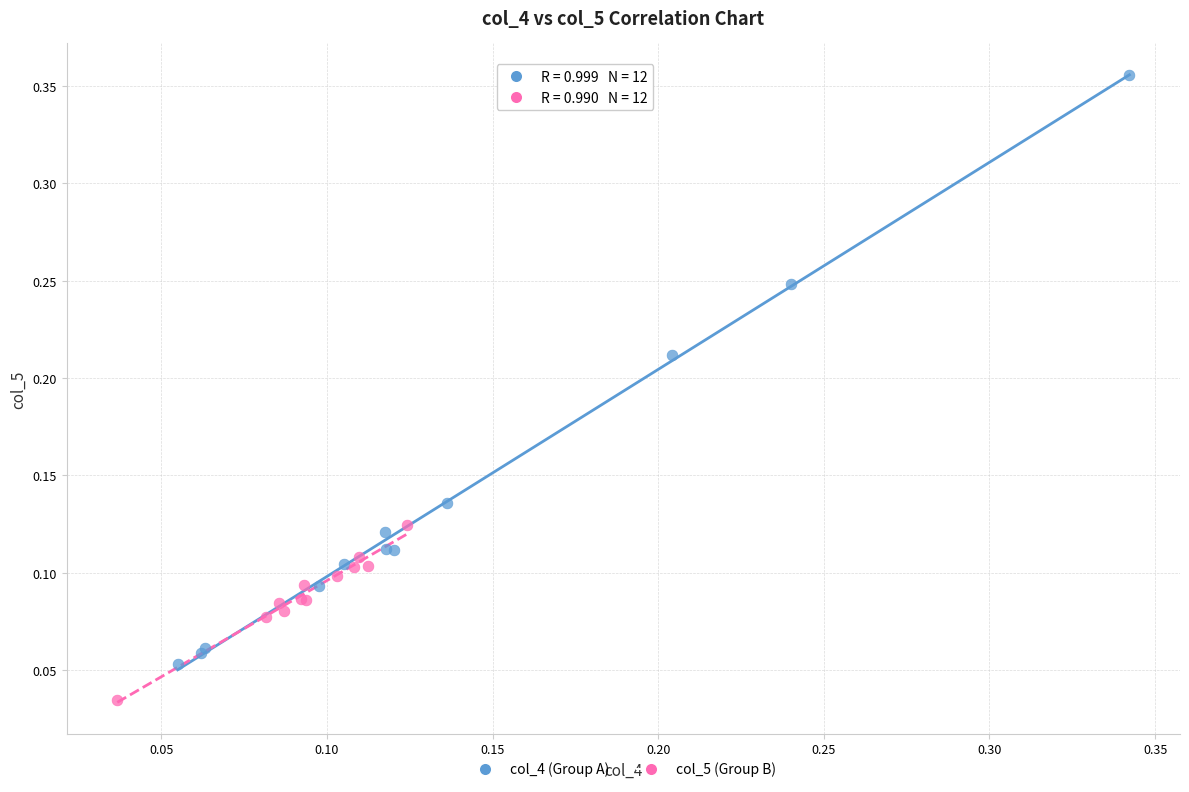

Which series has the widest spread of Y values?

col_4 (Group A)